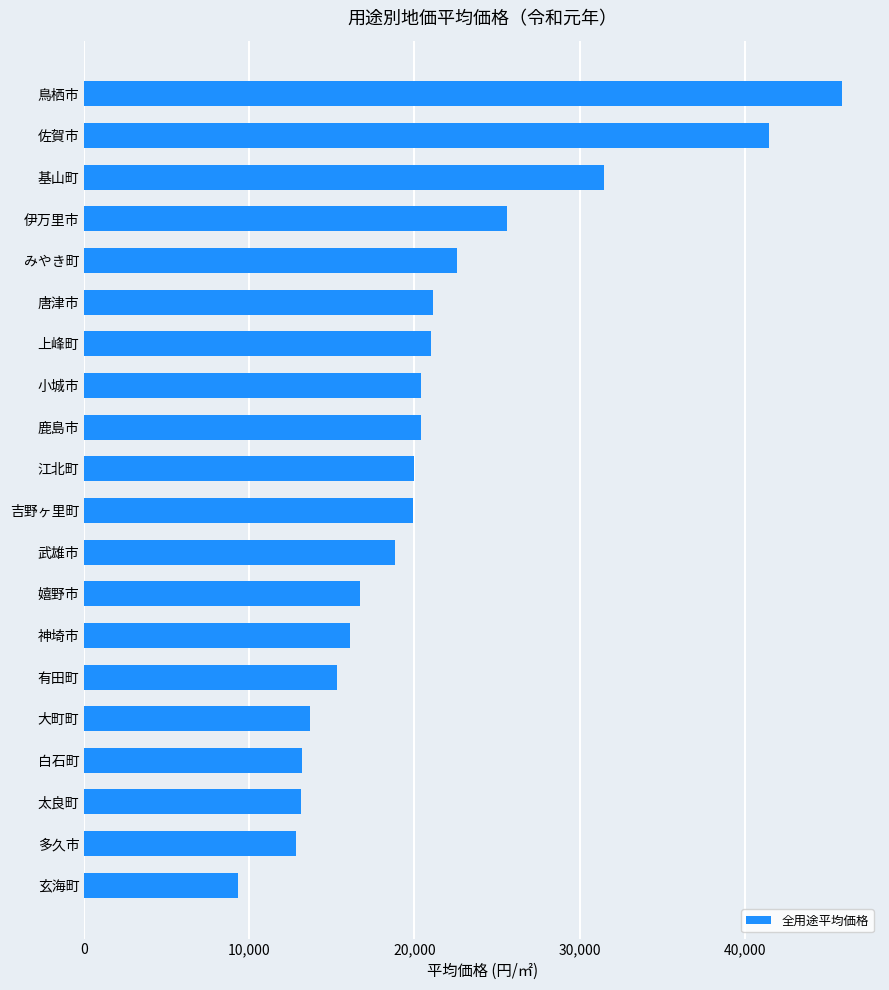

Are the bars grouped side by side (vs. stacked)?

No